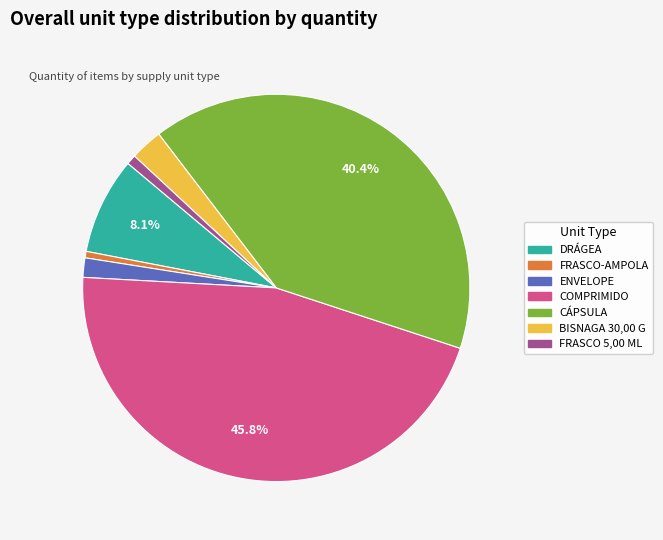

What portion of the pie excludes COMPRIMIDO?

54.2%